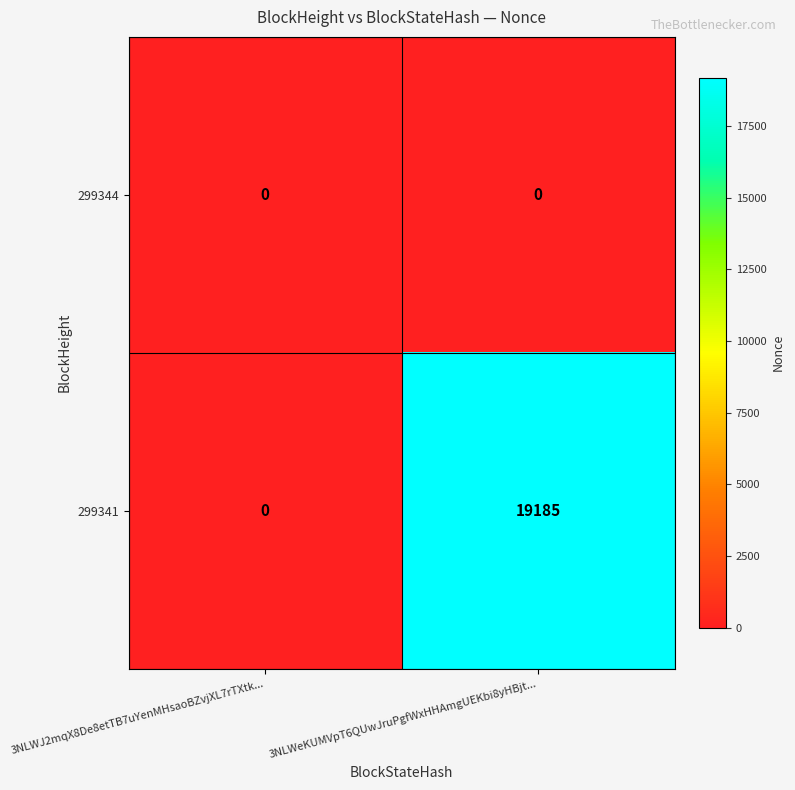

Rank the series by their average value, from highest to lowest.

299341, 299344